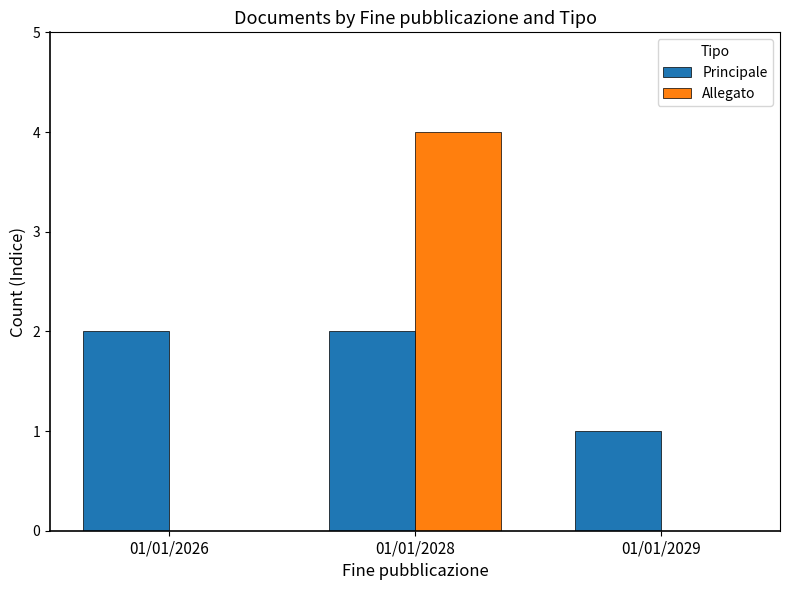

Which label corresponds to the largest value in the chart?

01/01/2028